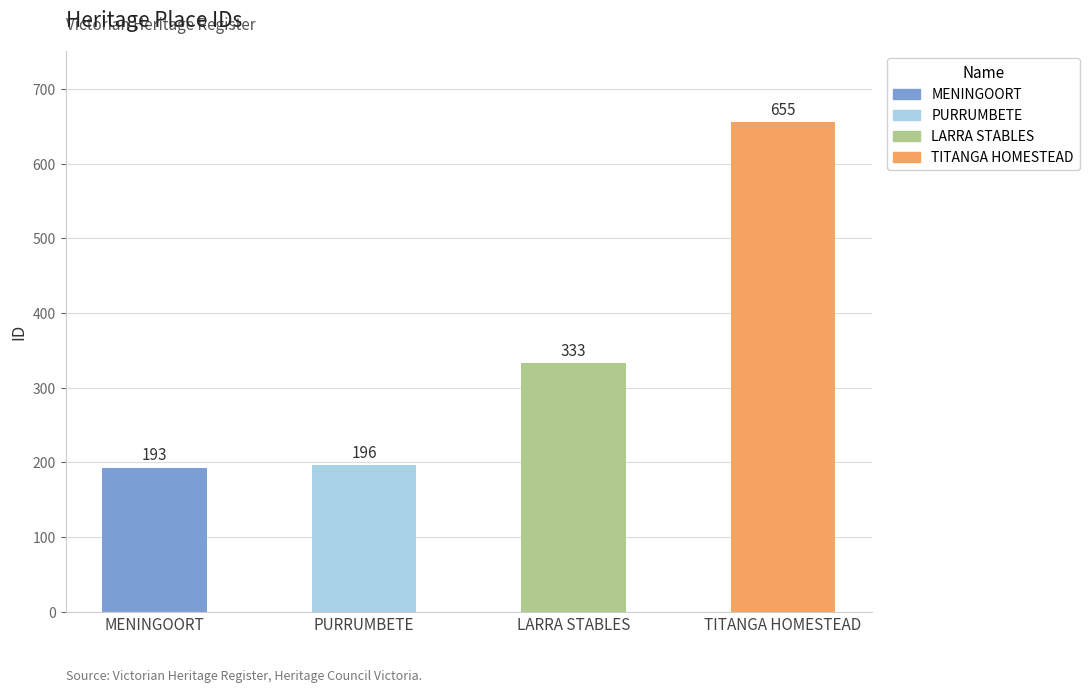

What is the difference between the maximum and minimum values?

462